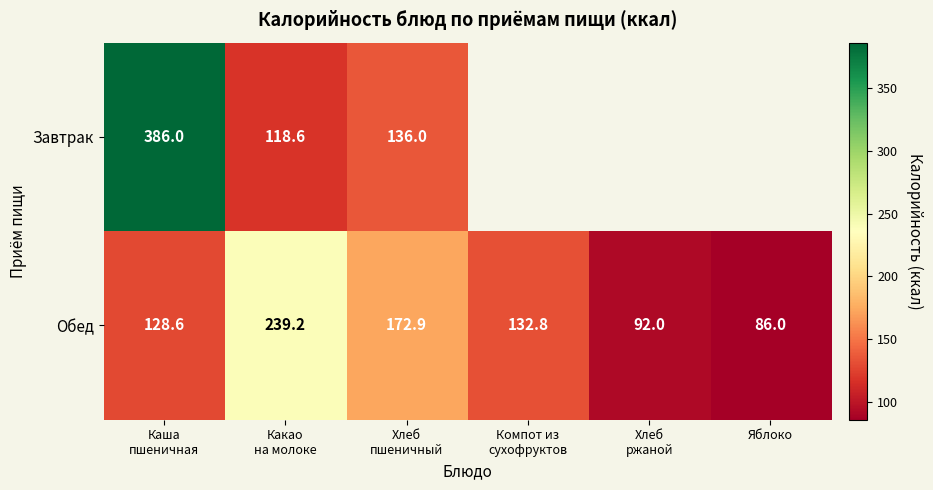

What is the sum of all Обед values?

851.5